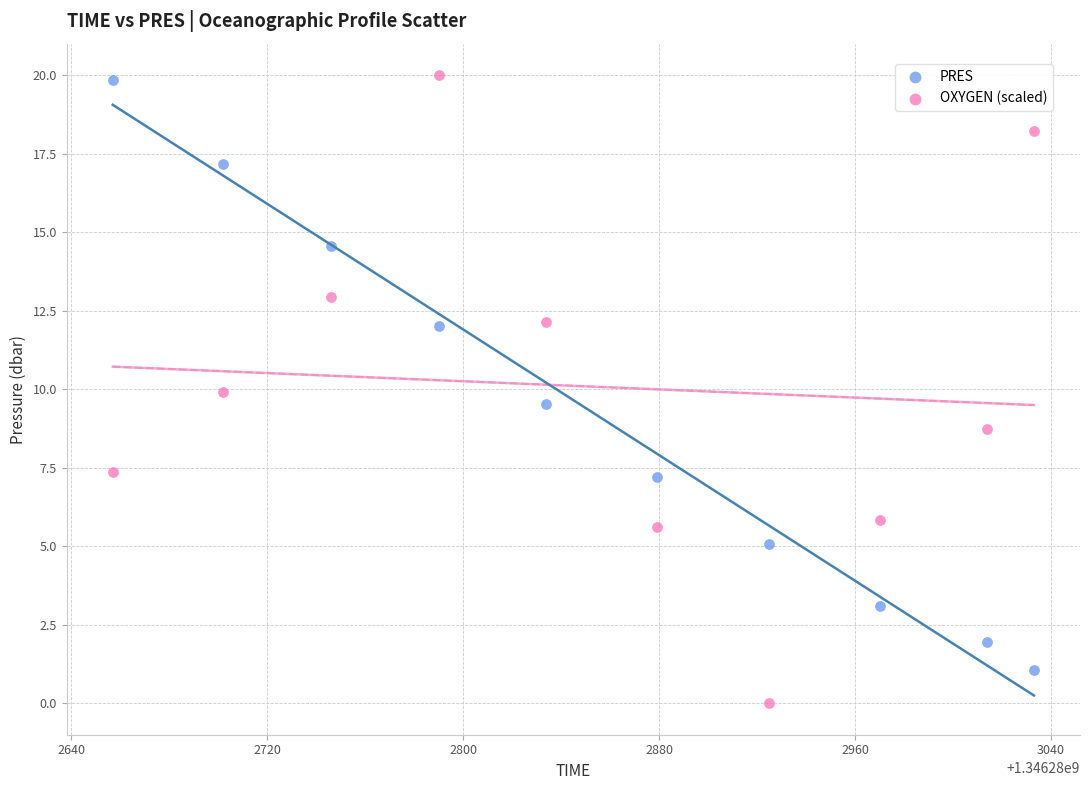

Across all data points, what is the range of X values (max minus min)?

376.0